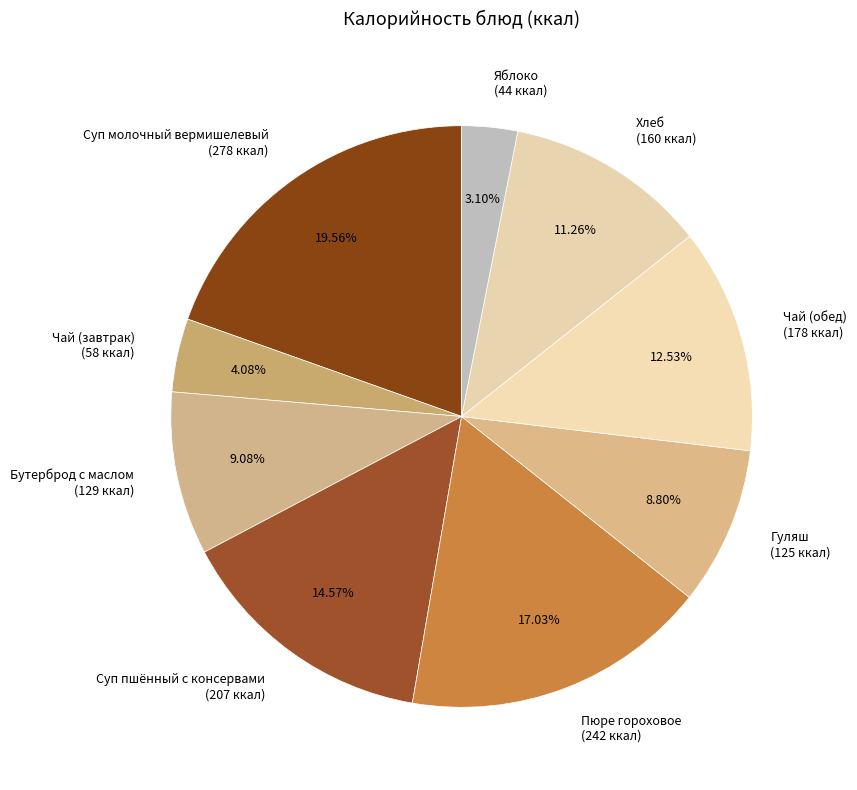

To the nearest percent, what is the average slice percentage?

11%